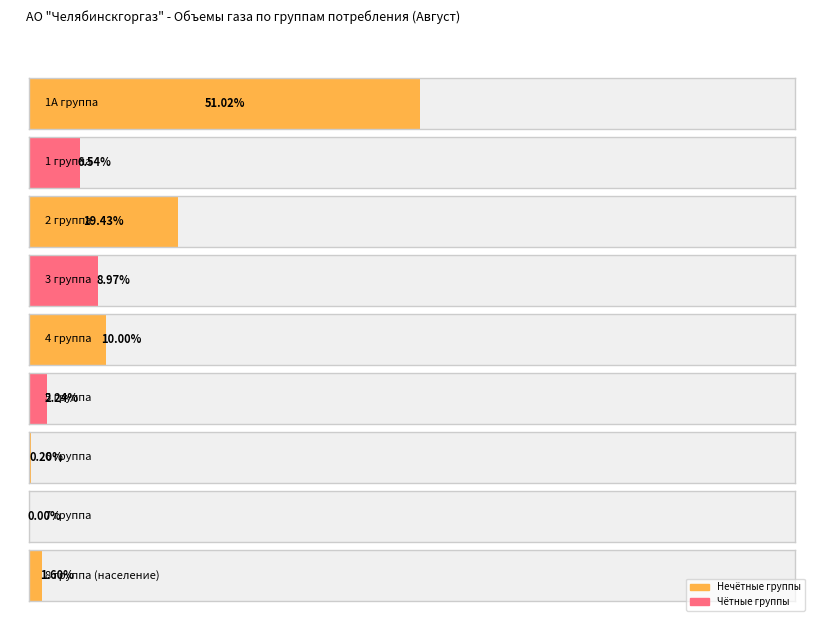

The value at 3 группа is 10151.1. True or false?

False